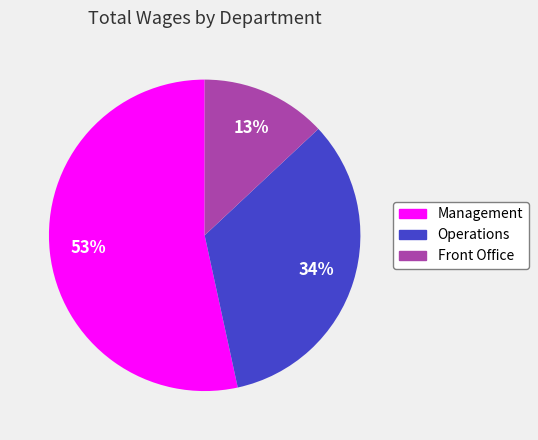

What is the largest slice in the pie chart?

Management